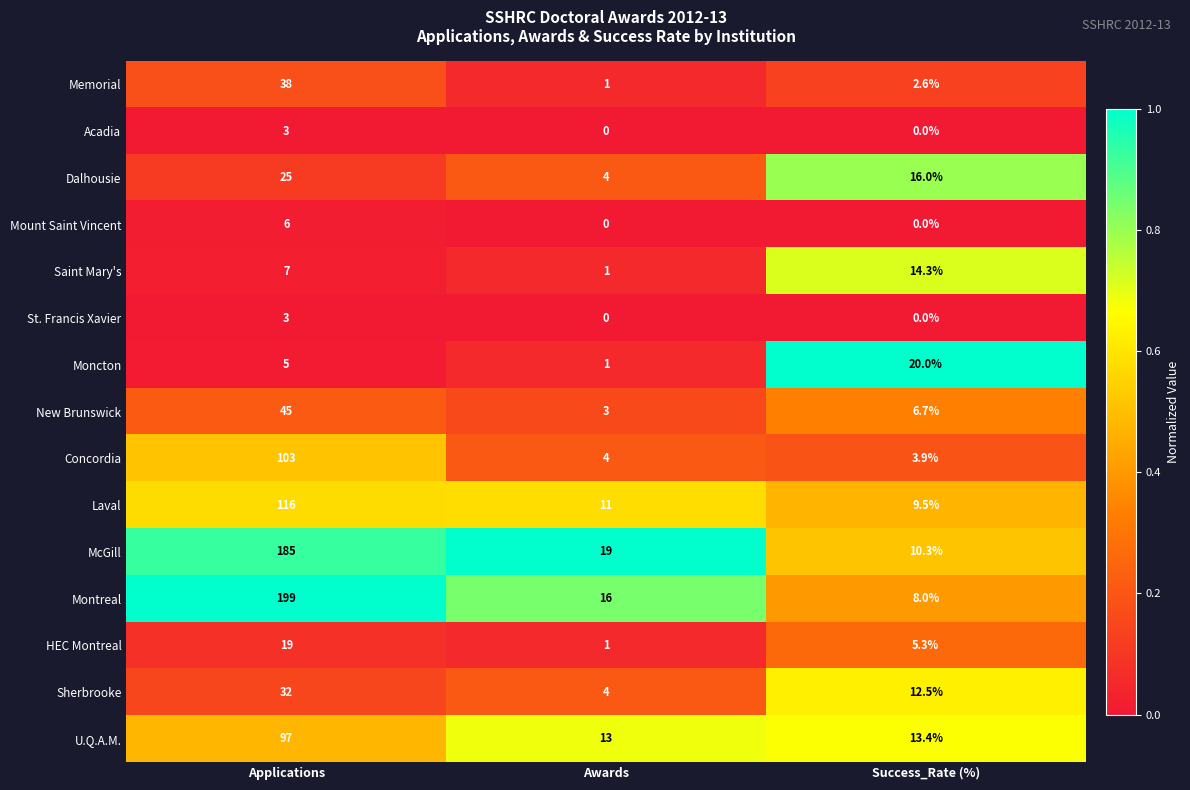

What is the sum of all McGill values?

214.3